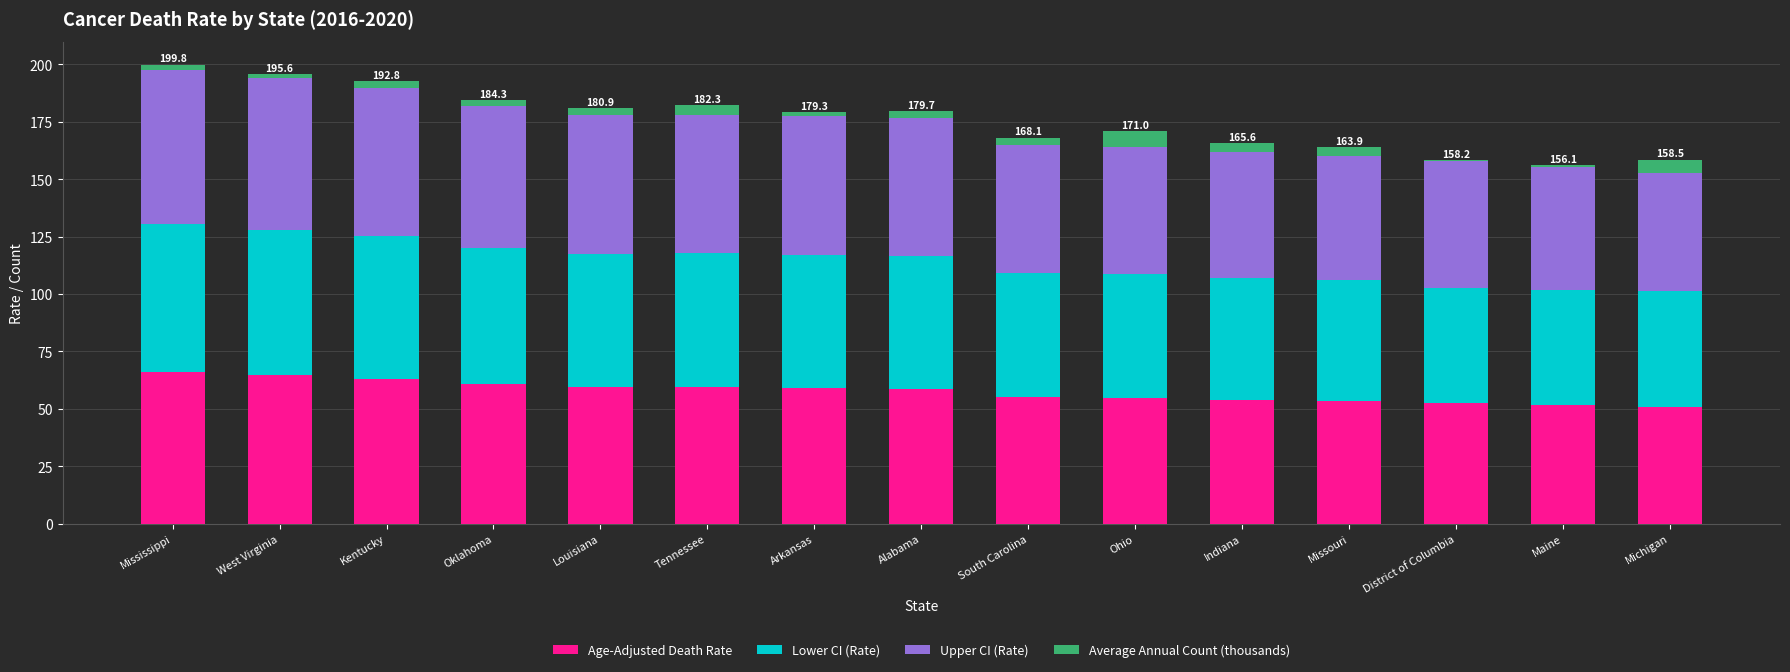

Is it true that Age-Adjusted Death Rate equals 59.1 at Arkansas?

True